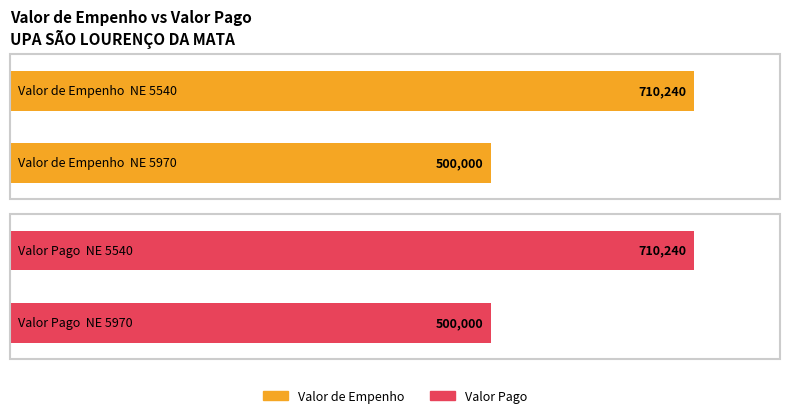

Is it true that Valor Pago equals 839087.5 at 5970?

False